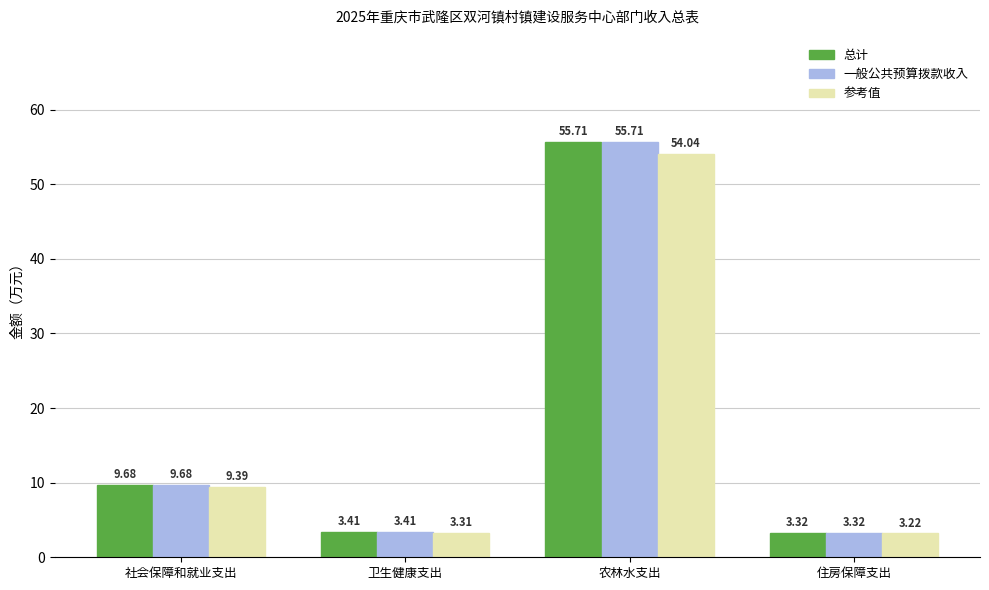

Does the chart contain any negative values?

No